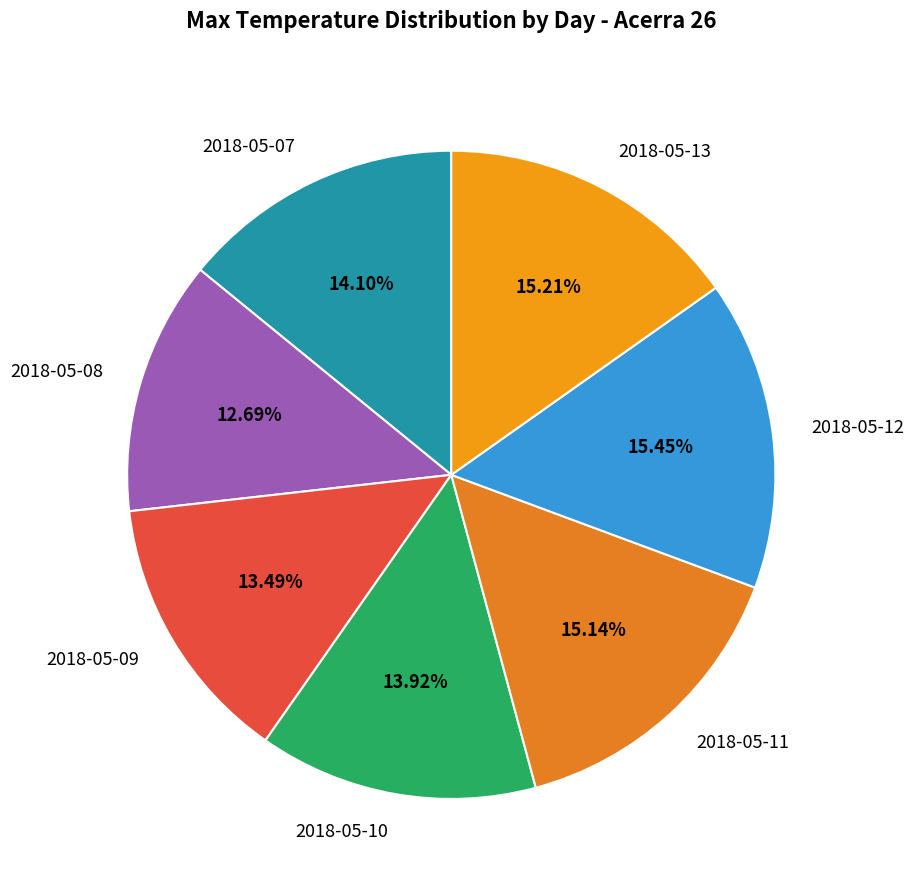

To the nearest percent, what portion does 2018-05-09 represent?

13%